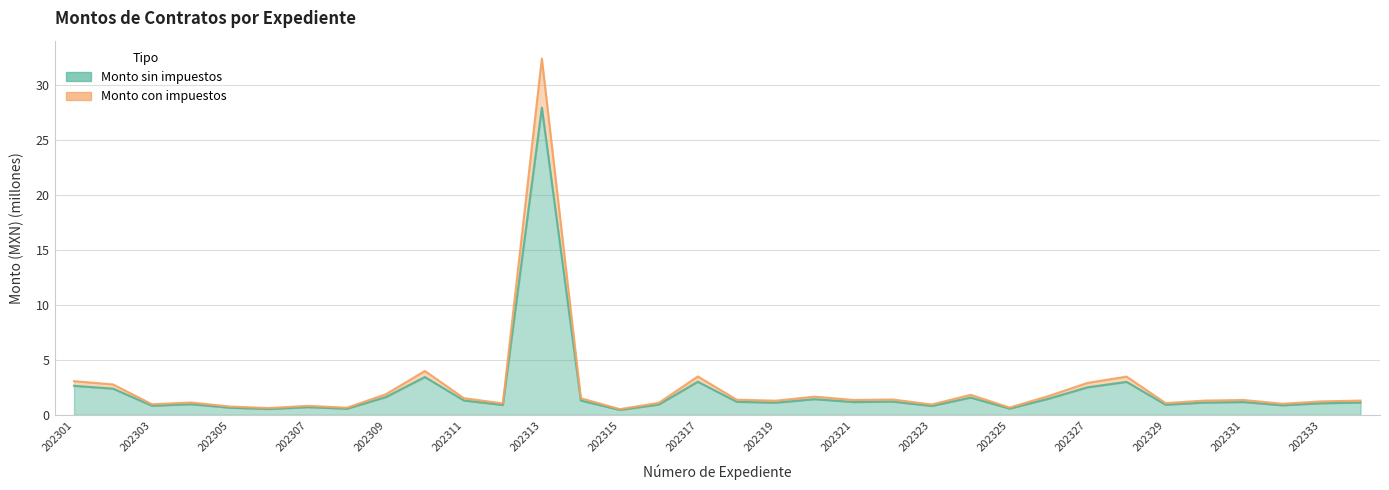

List the series in order of their peak value, highest first.

Monto con impuestos, Monto sin impuestos